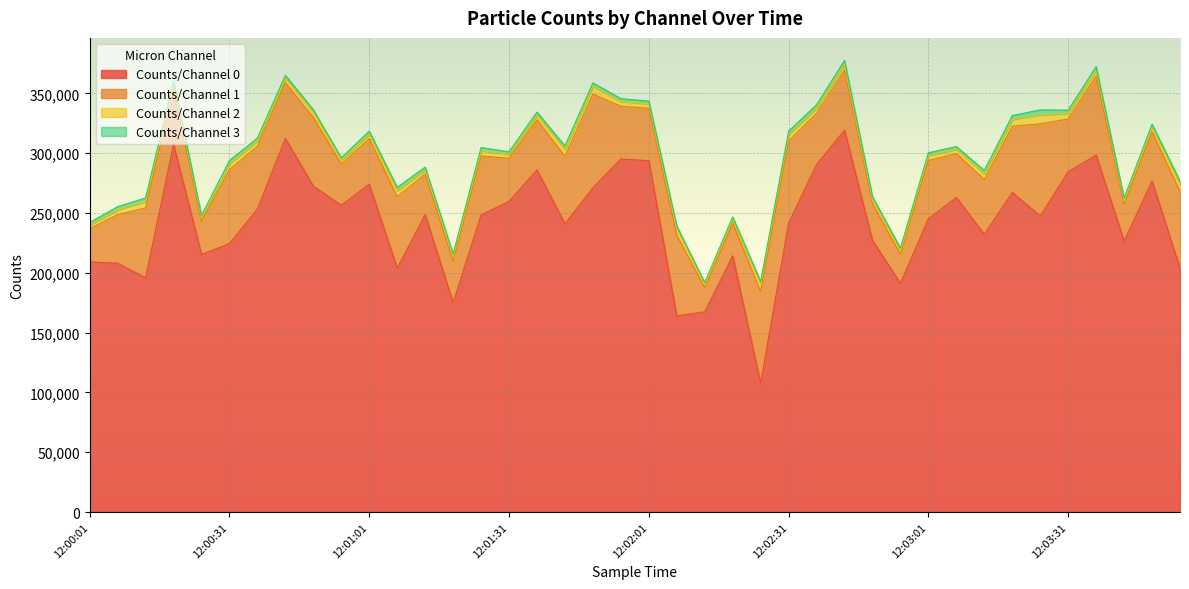

Is it true that Counts/Channel 2 equals 3512 at 12:03:07?

True